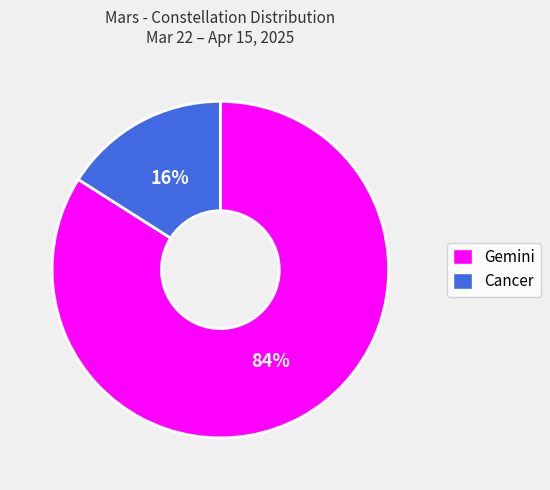

To the nearest percent, what percentage of the pie is Cancer?

16%